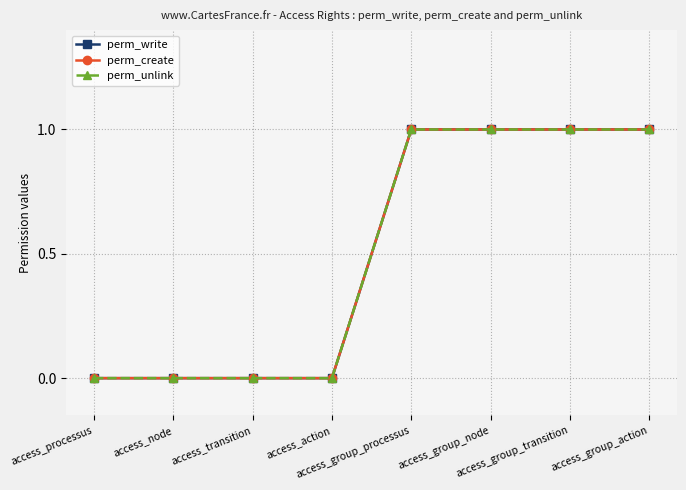

How many positive values does the perm_create series have?

4